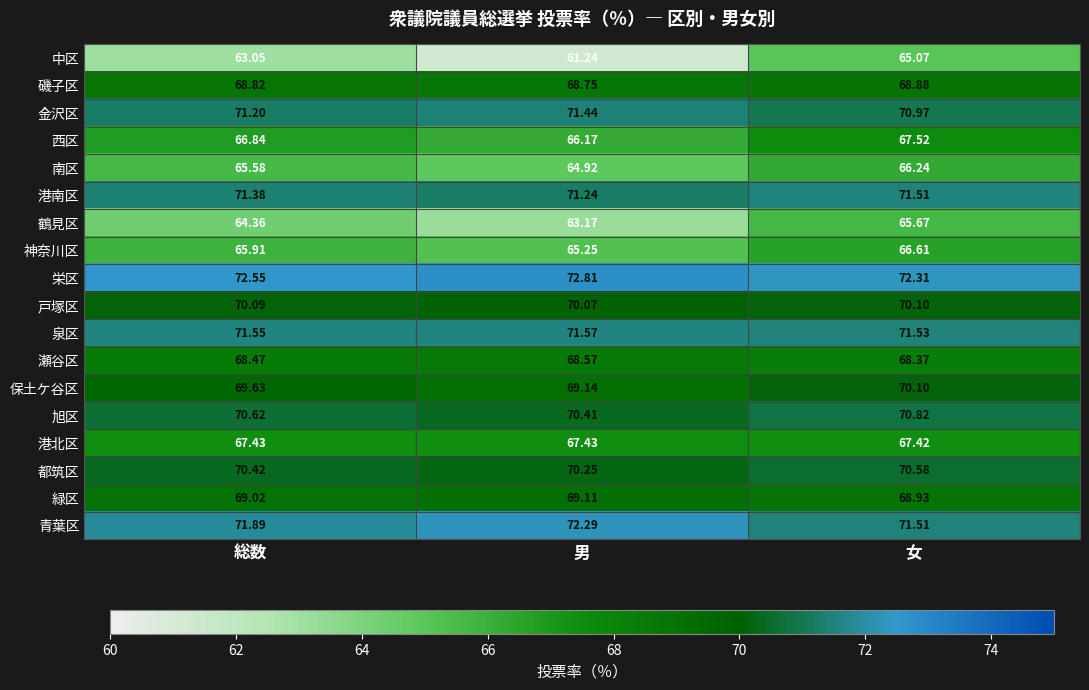

What is the spread (max minus min) of values at 男?

11.6